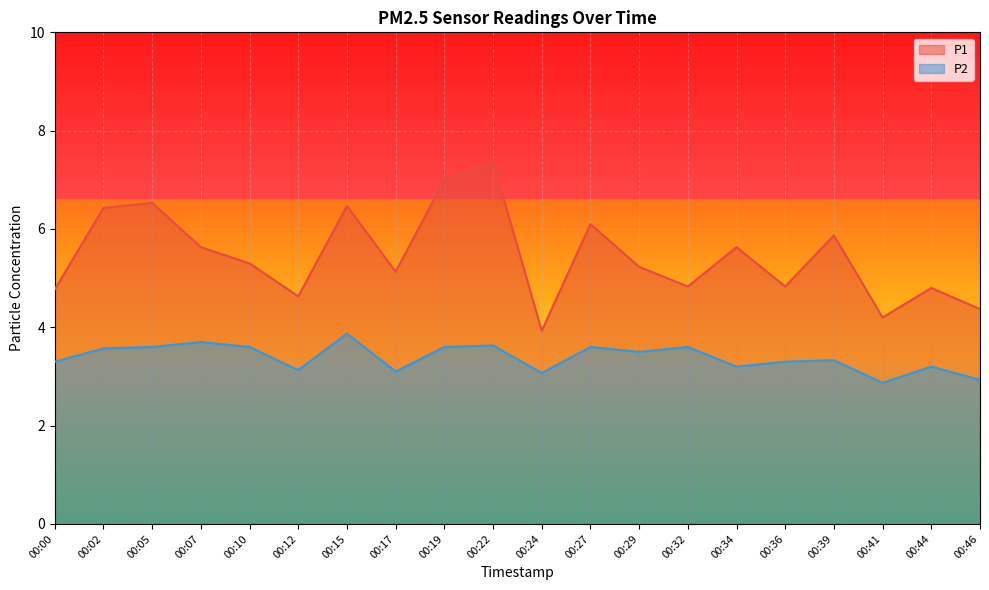

What is the value of the P2 point at the 16th from the left?

3.3